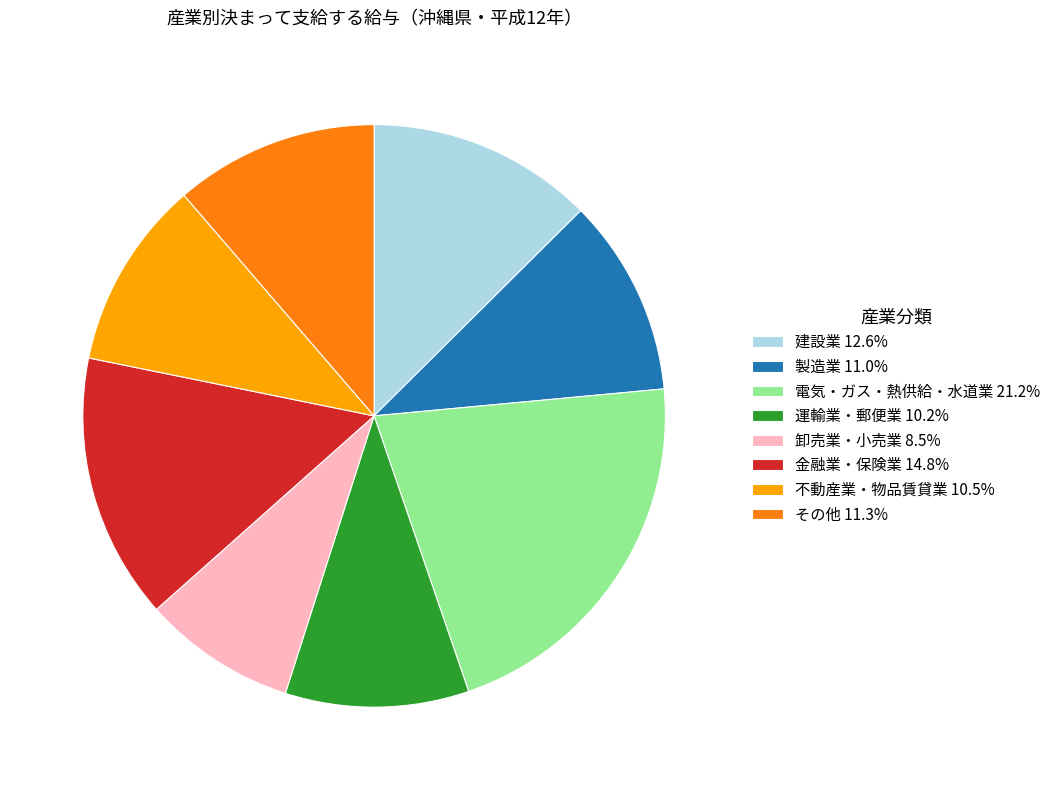

Is there any slice that represents more than half of the pie?

No